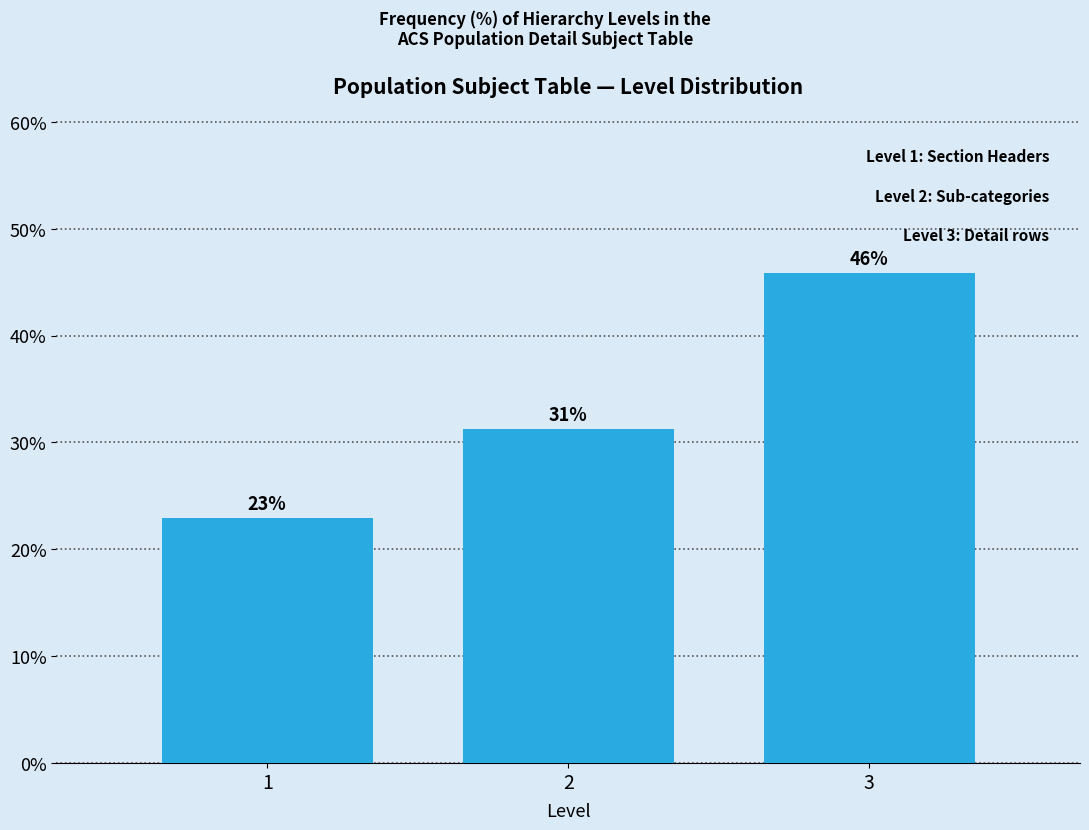

What is the value of the 1st bar from the left?

22.9